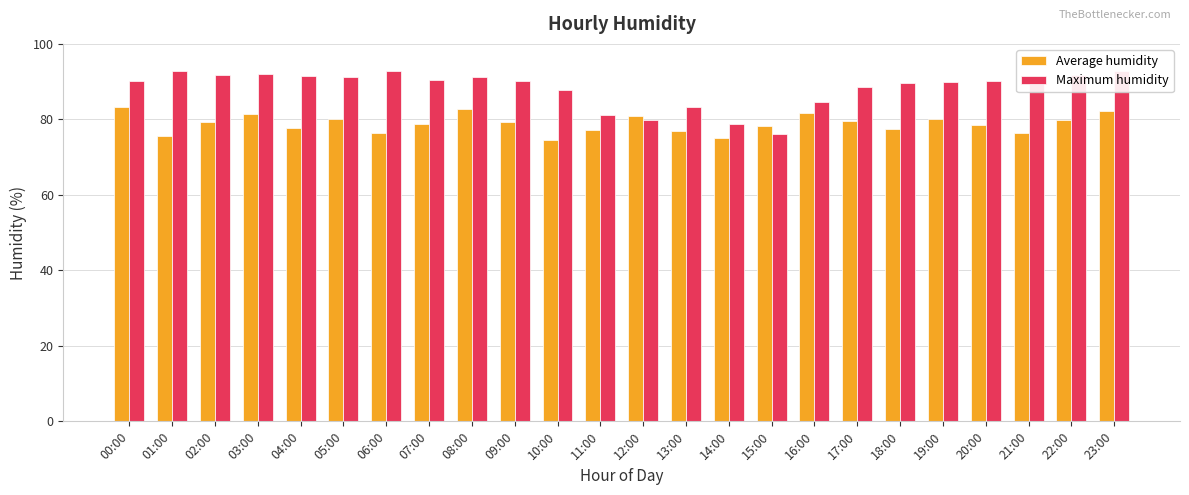

What is the label of the 22nd bar from the left?

21:00